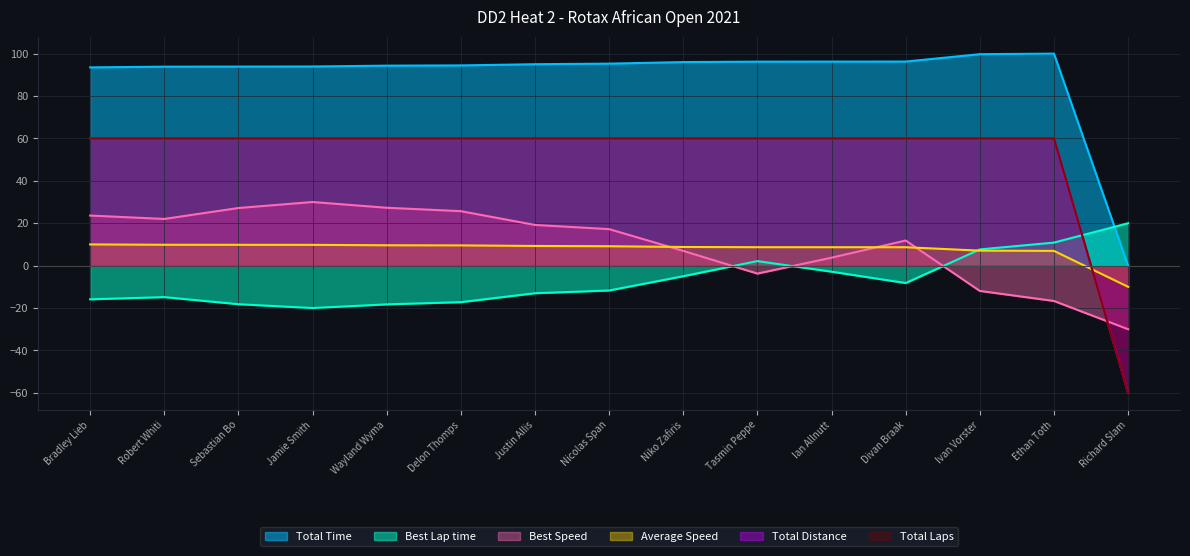

Is it true that Best Lap time equals -2.0 at Niko Zafiris?

False